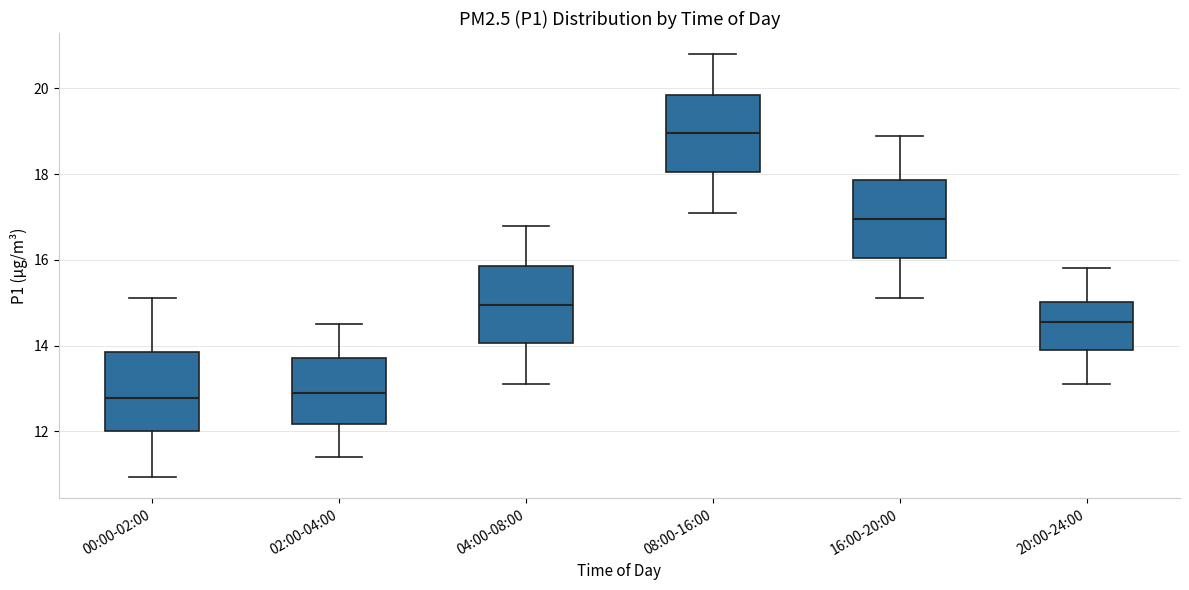

Reading left to right, read every box against the y-axis: the position of its median line, the range the box covers, and the ends of its whiskers. The values are not printed on the chart, so give them approximately, as read against the axis.

00:00-02:00: median 12.8, box 12.0 to 13.8, whiskers 11.0 to 15.2
02:00-04:00: median 13.0, box 12.2 to 13.8, whiskers 11.4 to 14.6
04:00-08:00: median 15.0, box 14.0 to 15.8, whiskers 13.2 to 16.8
08:00-16:00: median 19.0, box 18.0 to 19.8, whiskers 17.2 to 20.8
16:00-20:00: median 17.0, box 16.0 to 17.8, whiskers 15.2 to 19.0
20:00-24:00: median 14.6, box 14.0 to 15.0, whiskers 13.2 to 15.8